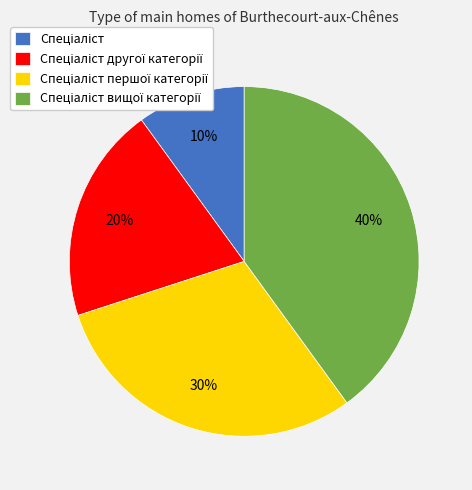

To the nearest percent, what is the average slice percentage?

25%